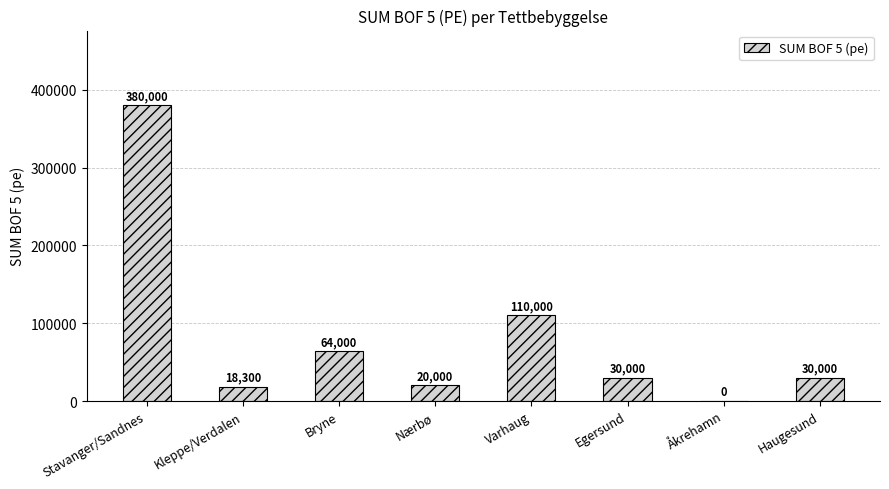

What is the maximum value shown in the chart?

380000